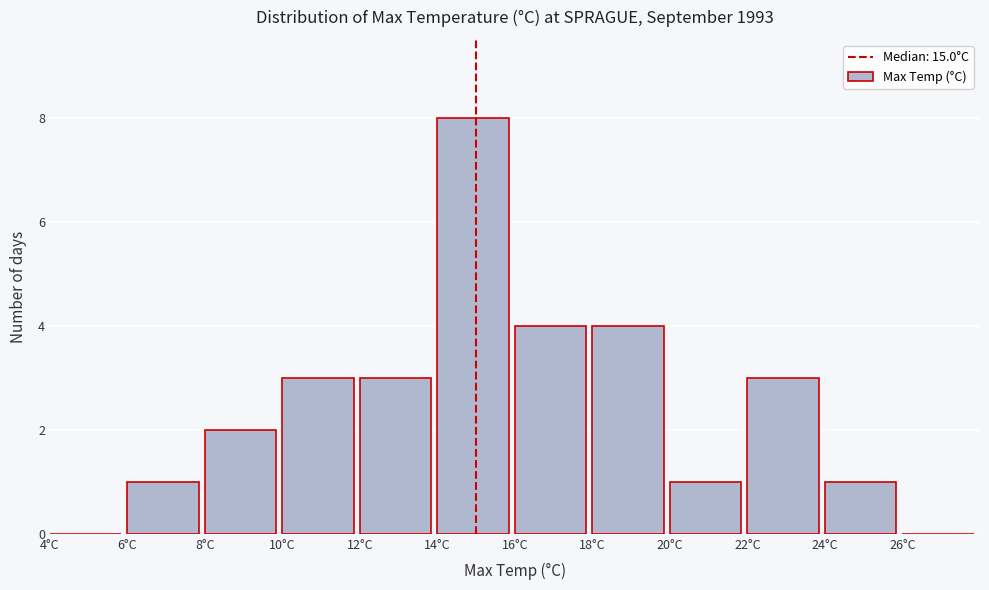

Reading left to right, transcribe this chart: for each bar, give the range it covers on the x-axis and its height. The values are not printed on the chart, so give them approximately, as read against the axis.

4 to 6: 0
6 to 8: 1
8 to 10: 2
10 to 12: 3
12 to 14: 3
14 to 16: 8
16 to 18: 4
18 to 20: 4
20 to 22: 1
22 to 24: 3
24 to 26: 1
26 to 28: 0